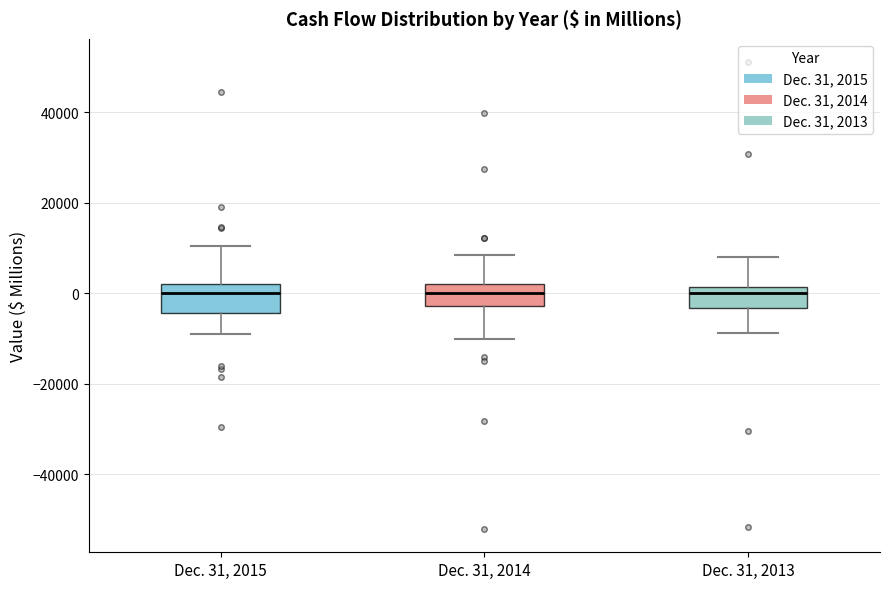

Reading left to right, read every box against the y-axis: the position of its median line, the range the box covers, and the ends of its whiskers. The values are not printed on the chart, so give them approximately, as read against the axis.

Dec. 31, 2015: median 0, box -4000 to 2000, whiskers -10000 to 10000
Dec. 31, 2014: median 0, box -2000 to 2000, whiskers -10000 to 8000
Dec. 31, 2013: median 0, box -4000 to 2000, whiskers -8000 to 8000